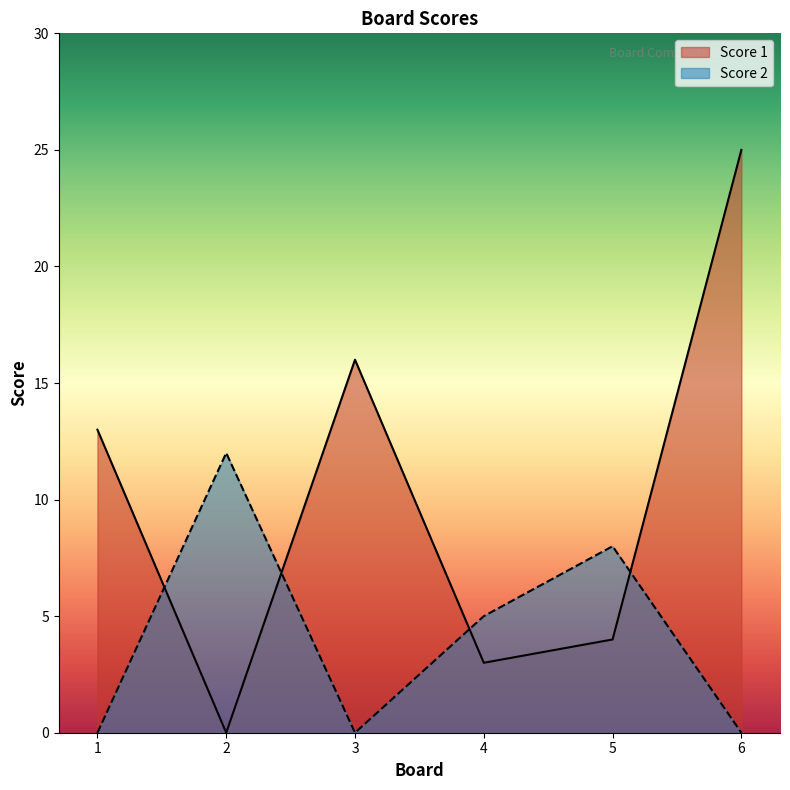

At which category does Score 2 reach its first local peak?

2